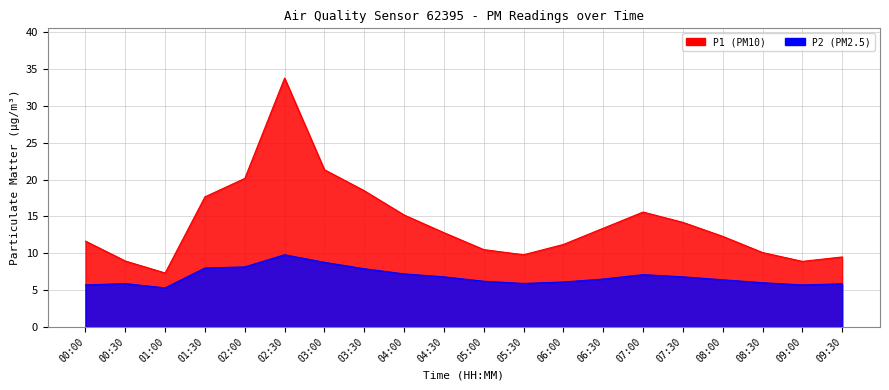

At how many categories does at least one series exceed 22?

1